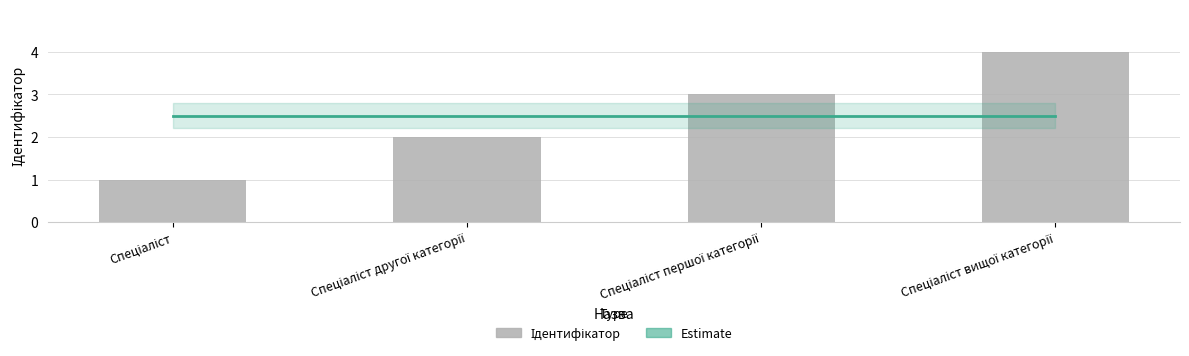

The chart shows a value of 1 at Спеціаліст першої категорії. True or false?

False